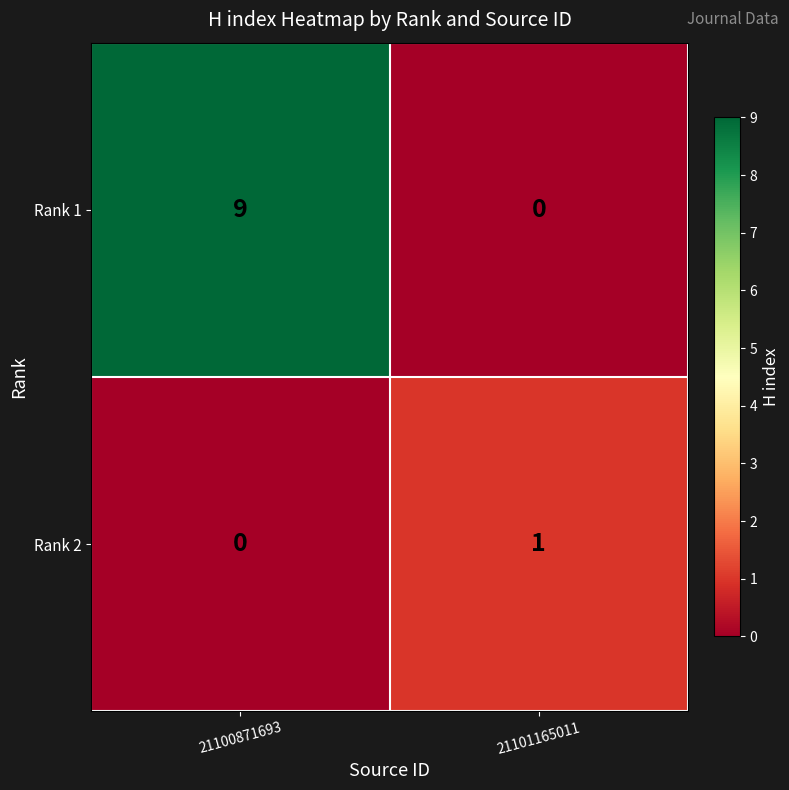

At how many categories does at least one series exceed 3?

1